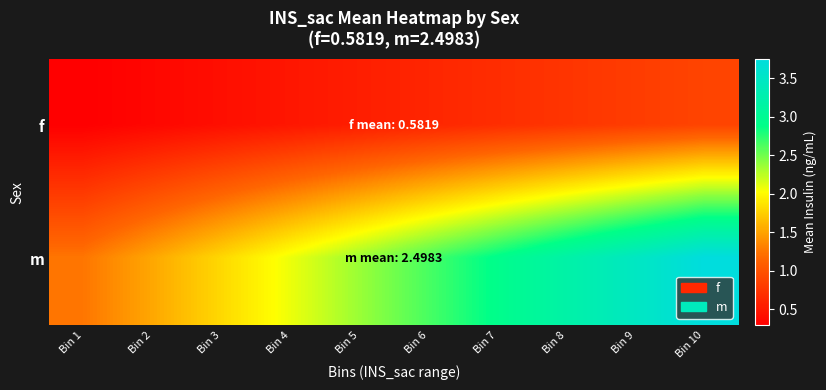

Reading left to right, extract all data points from this chart.

f: Bin 1=0.3	Bin 2=0.4	Bin 3=0.4	Bin 4=0.5	Bin 5=0.5	Bin 6=0.6	Bin 7=0.7	Bin 8=0.7	Bin 9=0.8	Bin 10=0.9
m: Bin 1=1.2	Bin 2=1.5	Bin 3=1.8	Bin 4=2.1	Bin 5=2.4	Bin 6=2.6	Bin 7=2.9	Bin 8=3.2	Bin 9=3.5	Bin 10=3.7